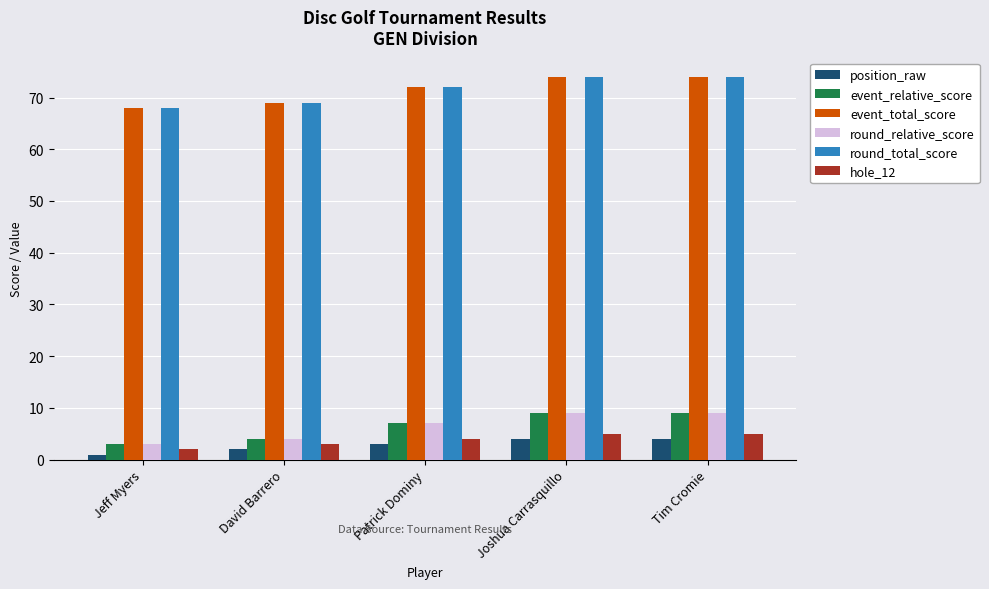

What position from the right is Patrick Dominy?

3